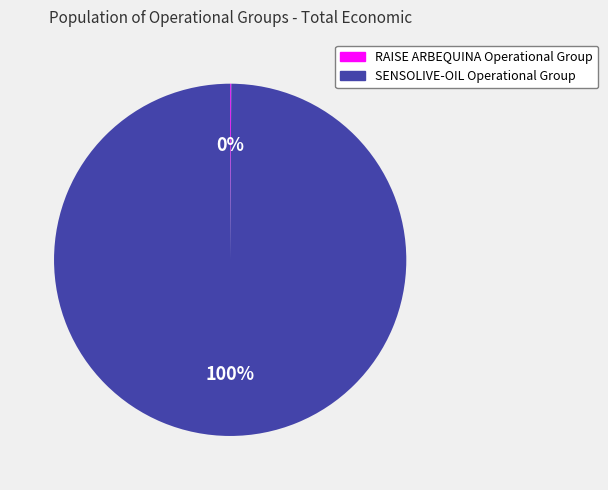

Is it true that SENSOLIVE-OIL Operational Group is 100% of the pie?

True